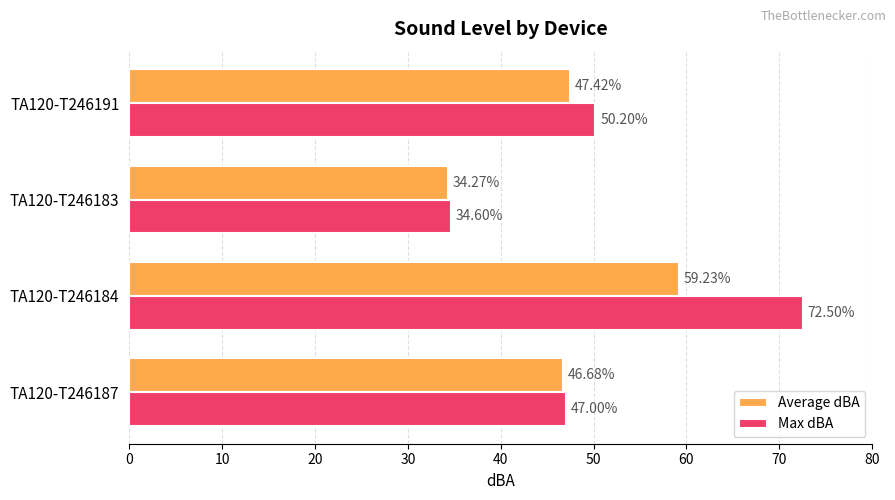

What is the average value of the Max dBA series?

51.1